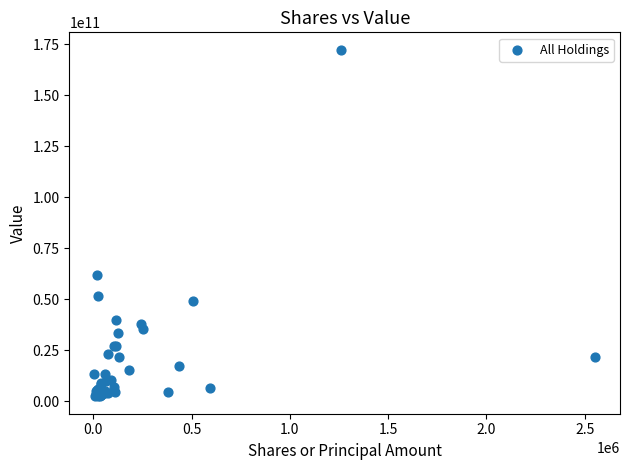

What Y value in the scatter plot is closest to 87378895500?

61644227000